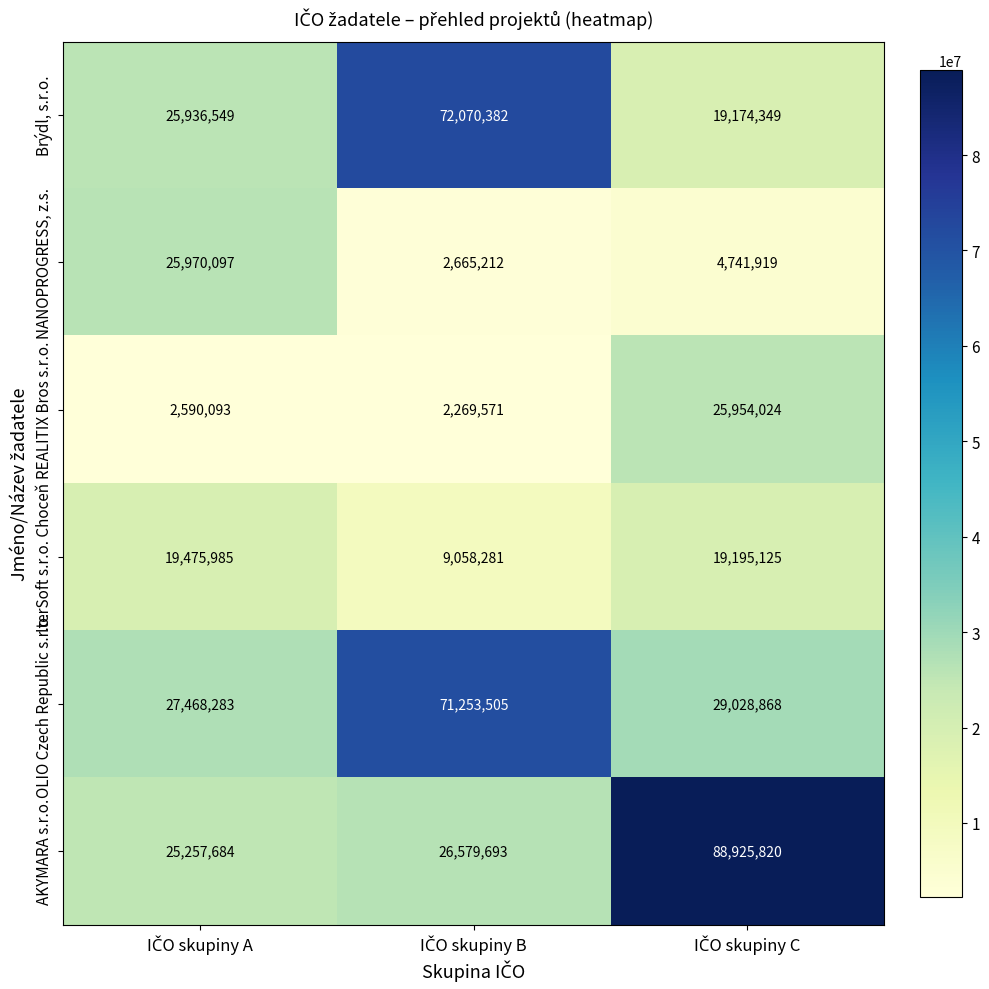

Which series has the largest total across all categories?

AKYMARA s.r.o.